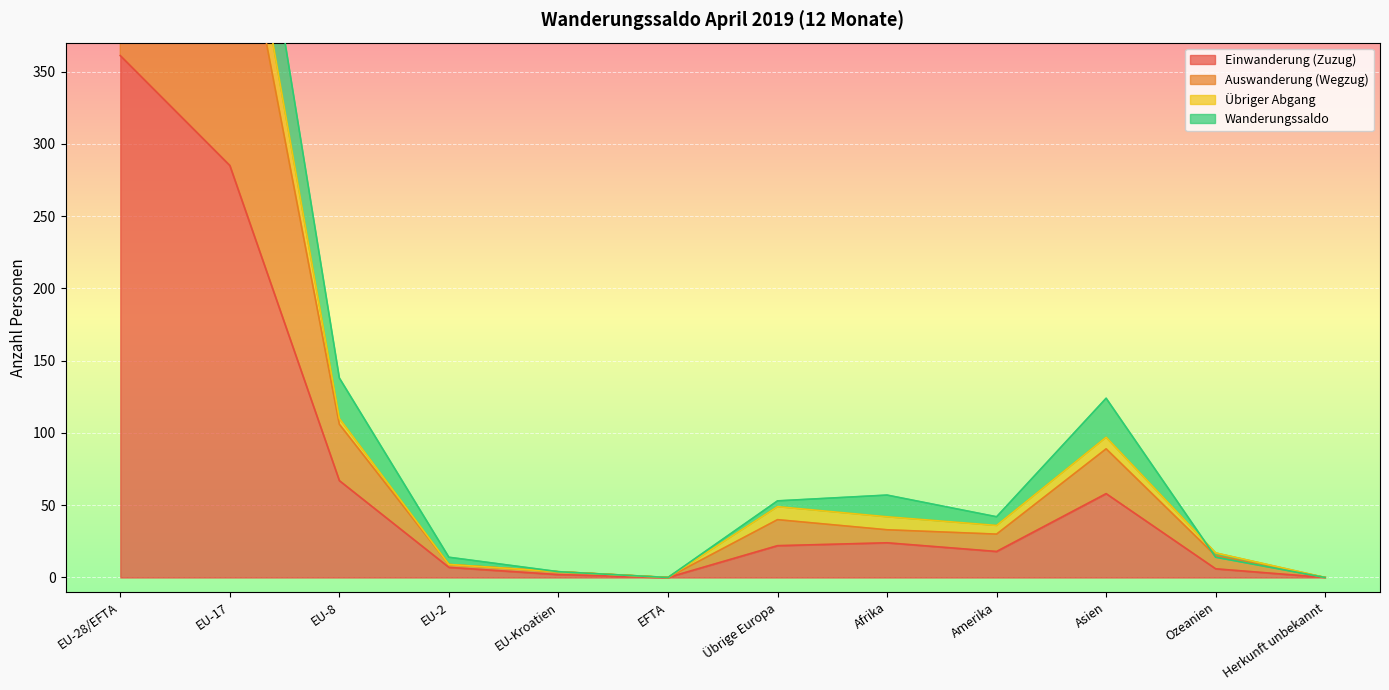

Where is Einwanderung (Zuzug) nearest to the value 180?

EU-17